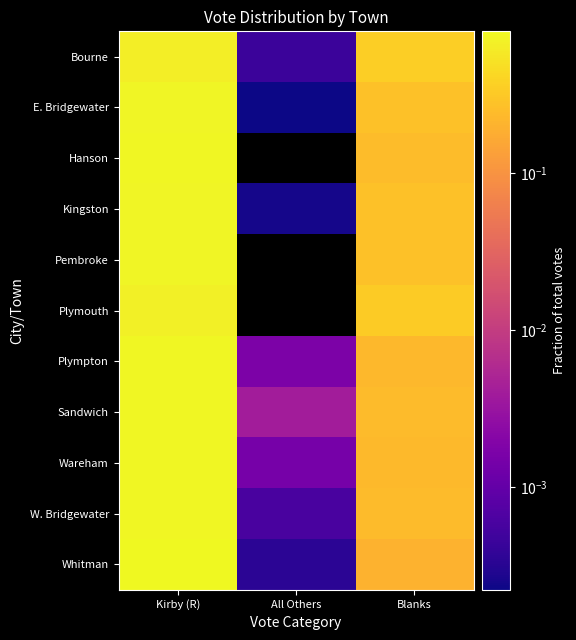

Reading left to right, transcribe all the data shown in this chart.

Bourne: Kirby (R)=0.6	All Others=0.0	Blanks=0.4
E. Bridgewater: Kirby (R)=0.7	All Others=0.0	Blanks=0.3
Hanson: Kirby (R)=0.8	All Others=0.0	Blanks=0.2
Kingston: Kirby (R)=0.7	All Others=0.0	Blanks=0.3
Pembroke: Kirby (R)=0.7	All Others=0.0	Blanks=0.3
Plymouth: Kirby (R)=0.7	All Others=0.0	Blanks=0.3
Plympton: Kirby (R)=0.8	All Others=0.0	Blanks=0.2
Sandwich: Kirby (R)=0.8	All Others=0.0	Blanks=0.2
Wareham: Kirby (R)=0.8	All Others=0.0	Blanks=0.2
W. Bridgewater: Kirby (R)=0.8	All Others=0.0	Blanks=0.2
Whitman: Kirby (R)=0.8	All Others=0.0	Blanks=0.2